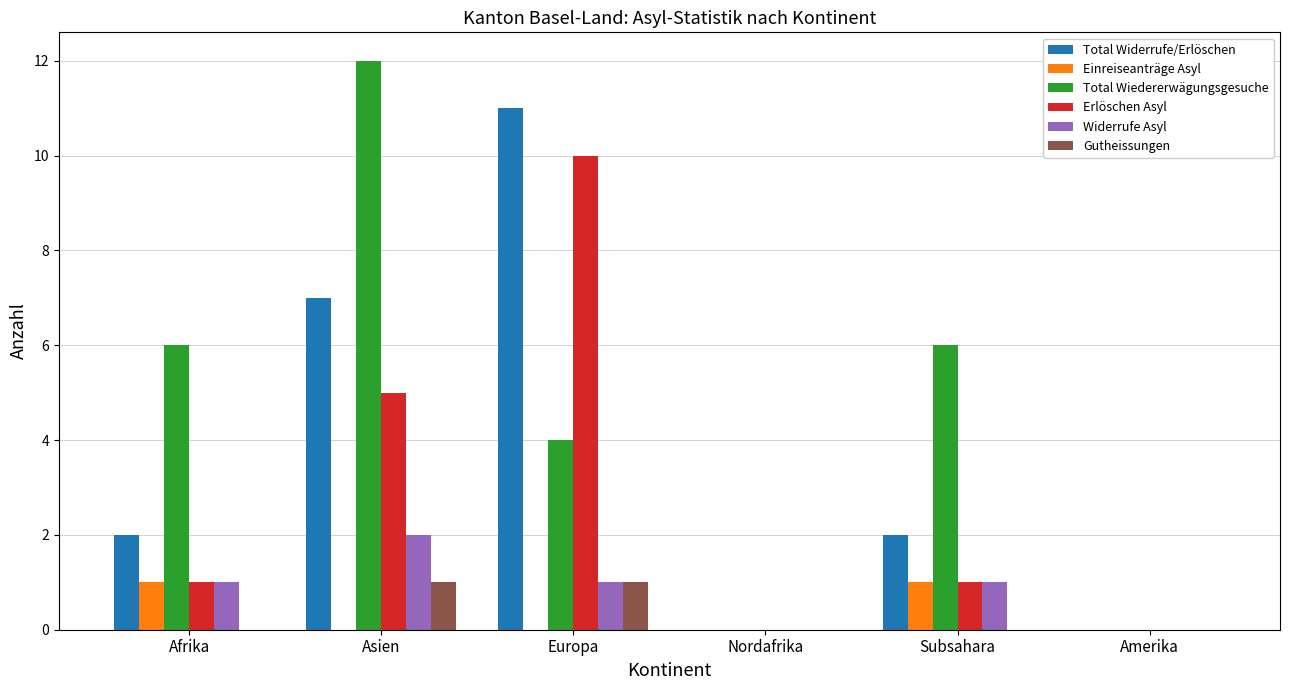

The Total Wiedererwägungsgesuche series shows 10 at Afrika. True or false?

False